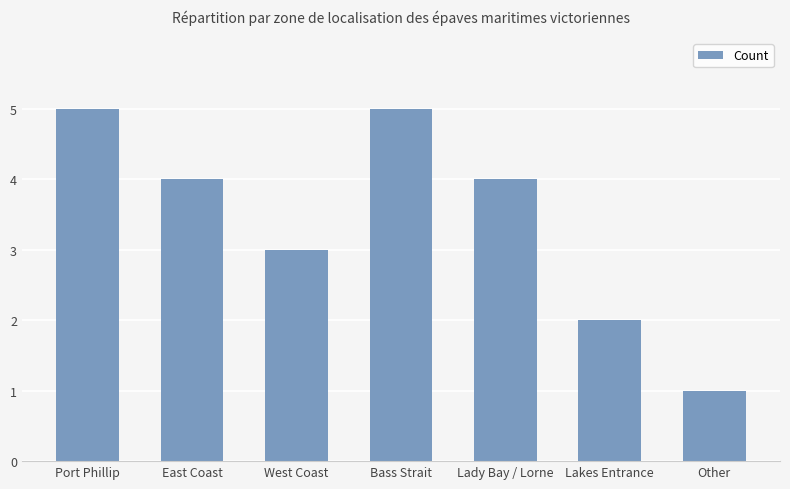

What position from the right is Bass Strait?

4